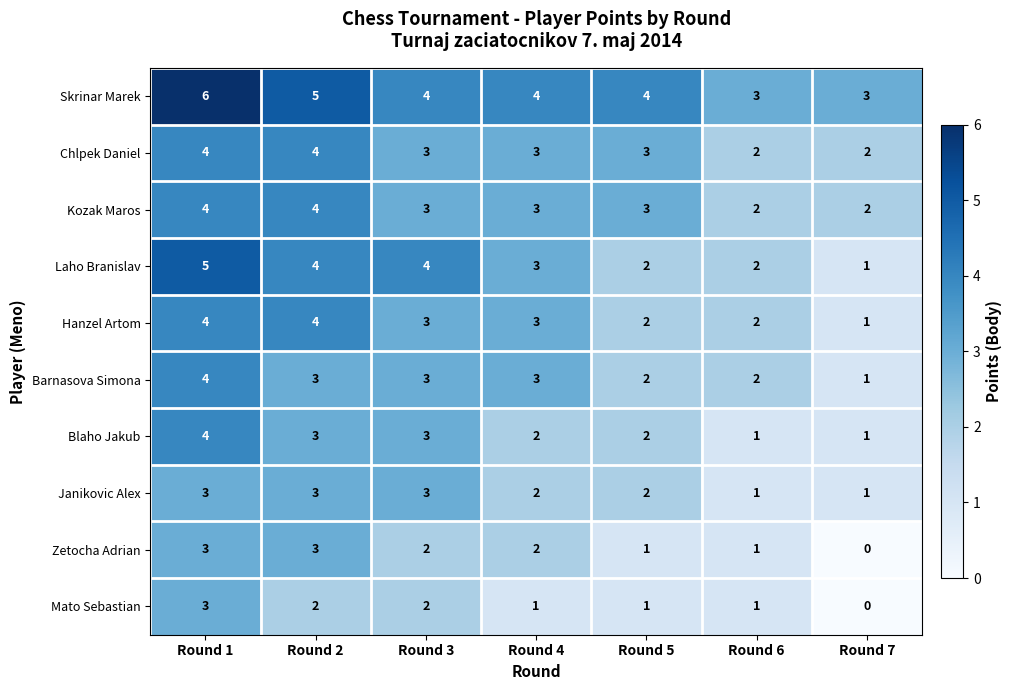

The value of Kozak Maros at Round 6 is 3. True or false?

False